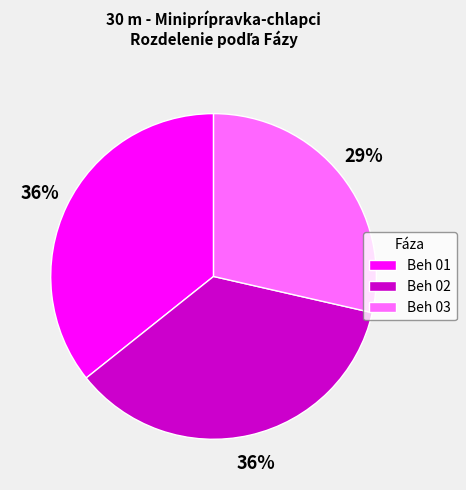

Is there a majority slice in this chart?

No